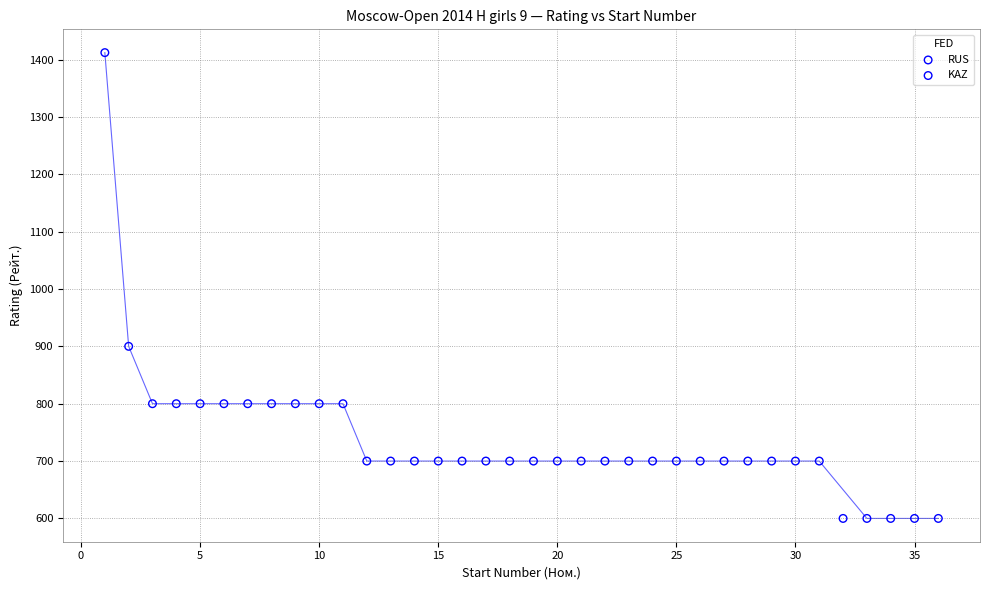

What are all the series names shown in the legend?

RUS, KAZ